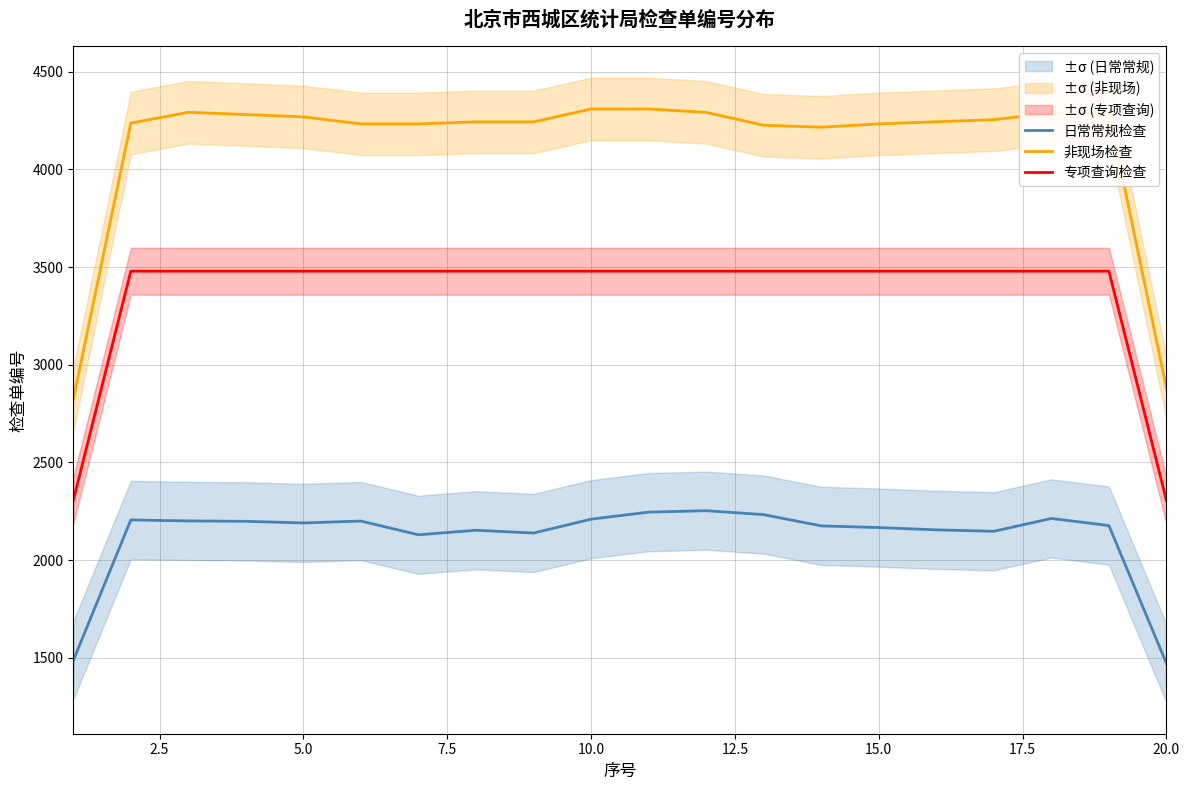

What is the minimum value for 日常常规检查?

1471.7